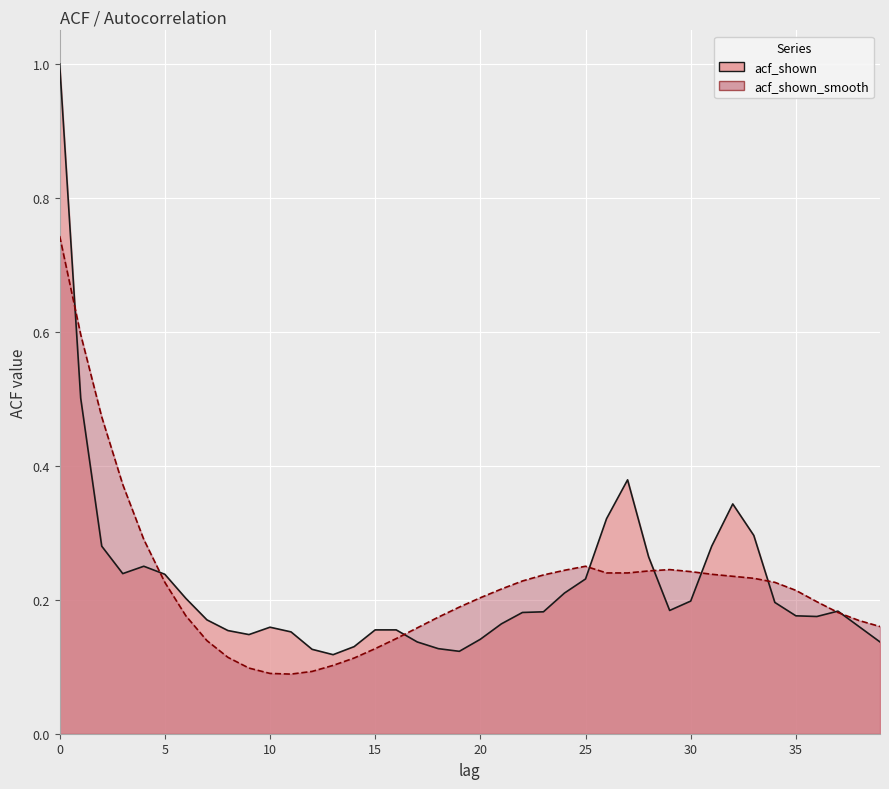

What is the maximum value shown in the chart?

1.0